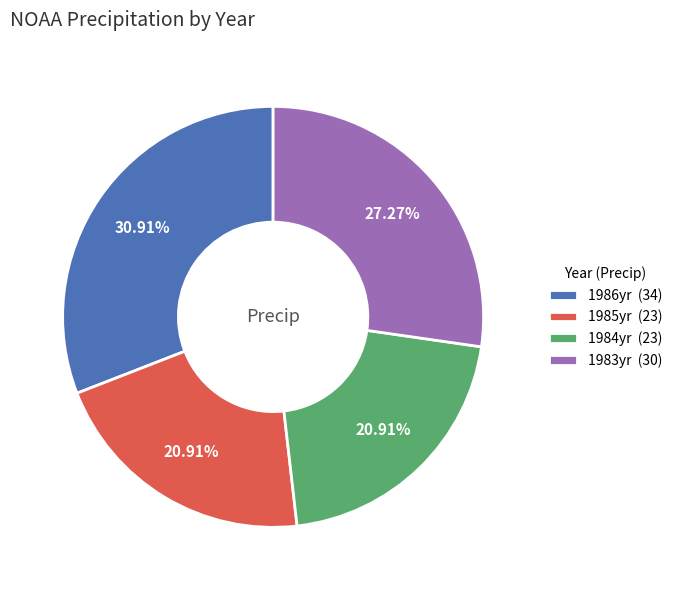

To the nearest percent, what percentage of the pie is 1984yr?

21%